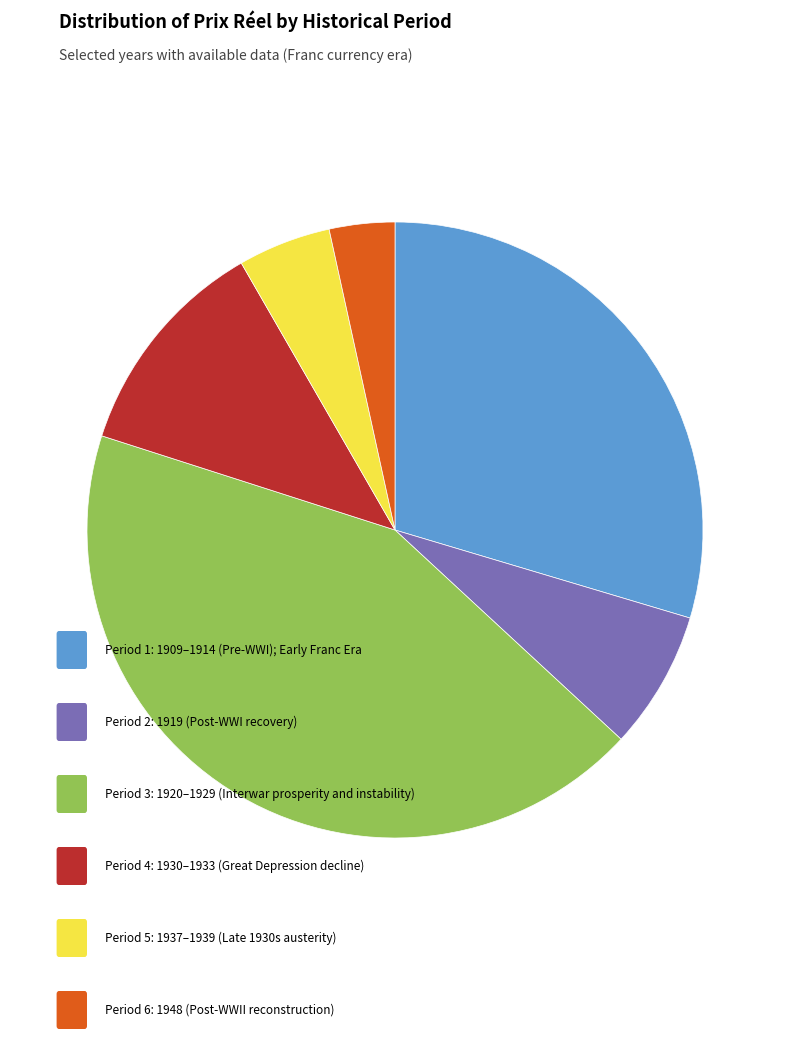

Is there a majority slice in this chart?

No